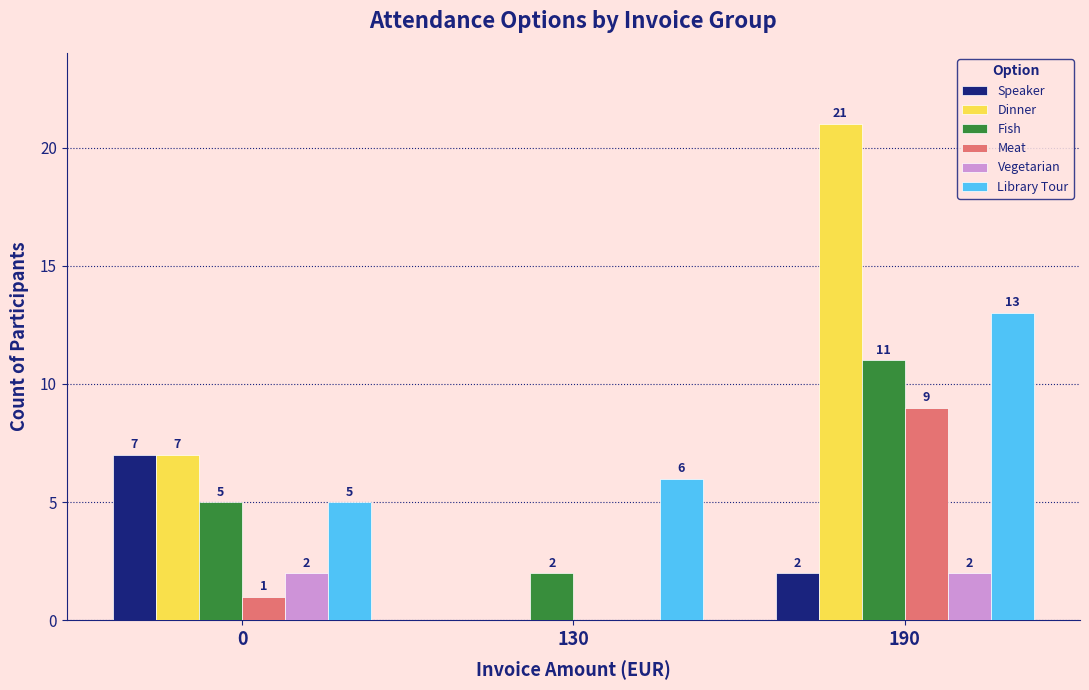

Which series has the largest total across all categories?

Dinner